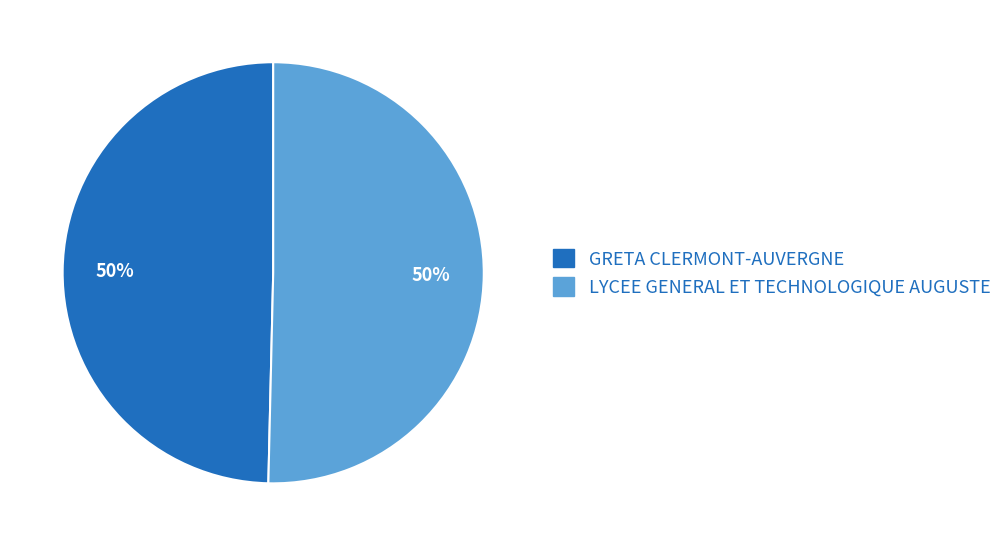

True or false: LYCEE GENERAL ET TECHNOLOGIQUE AUGUSTE accounts for 63% of the total.

False